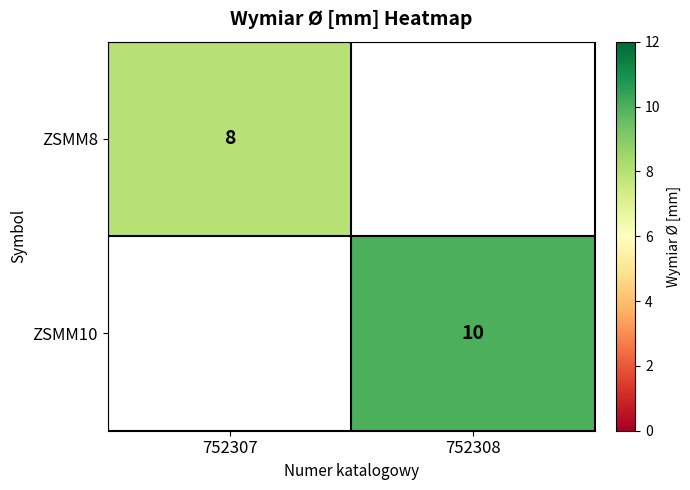

Count the number of data series in this chart.

2